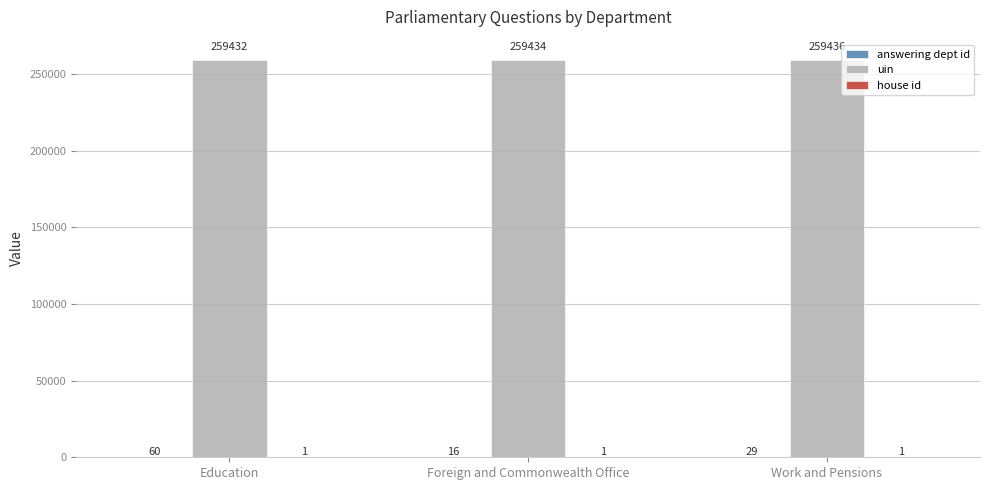

What is the greatest value displayed?

259436